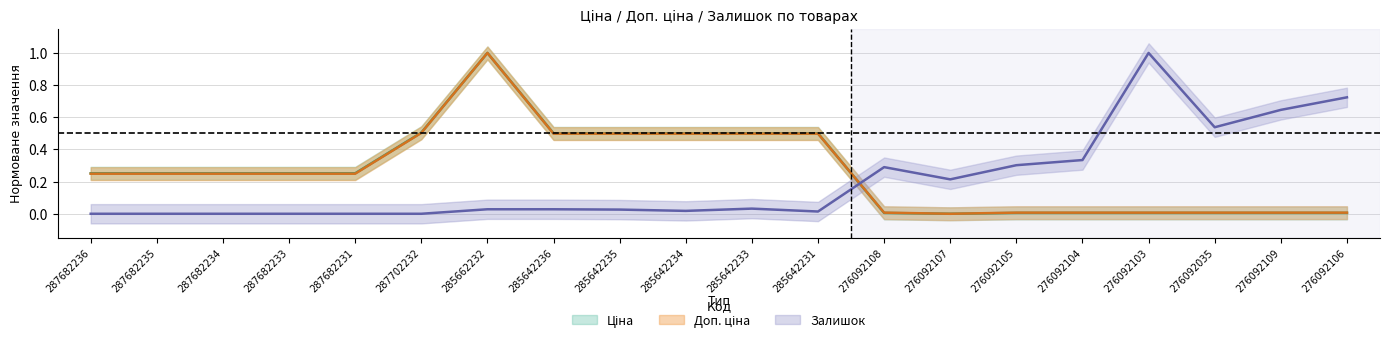

At which label is Ціна closest to 0?

276092107